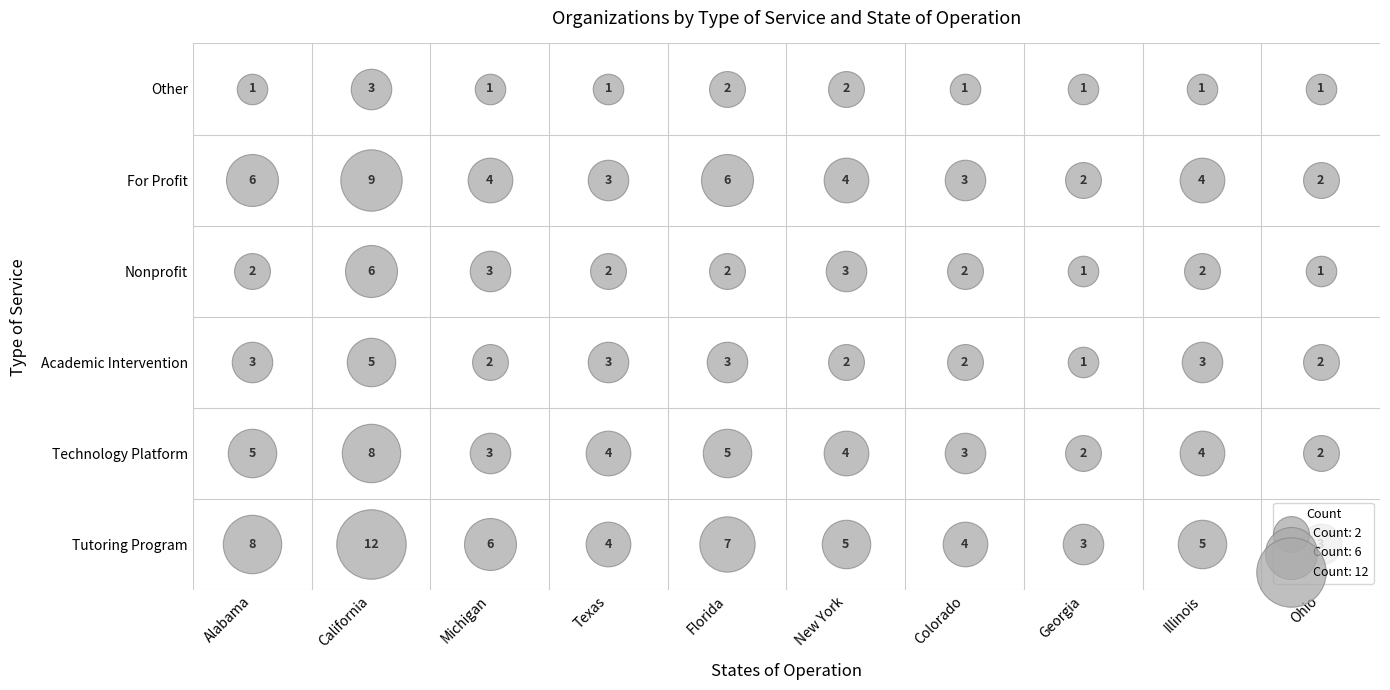

Where does the Tutoring Program series first go above 5?

Alabama